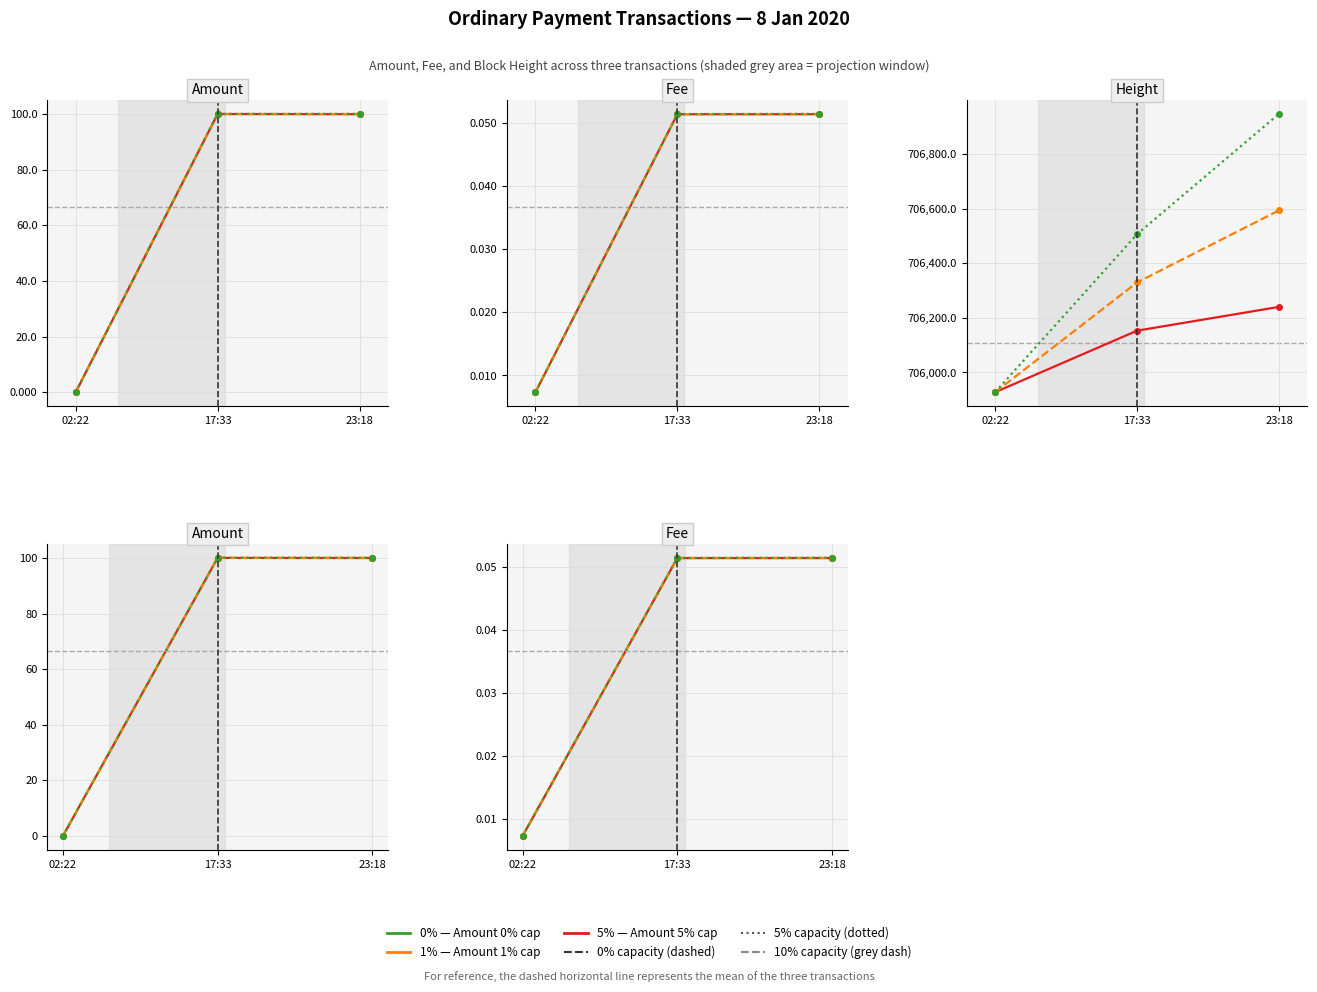

True or false: 1% capacity has a value of 0.1 at 23:18.

True